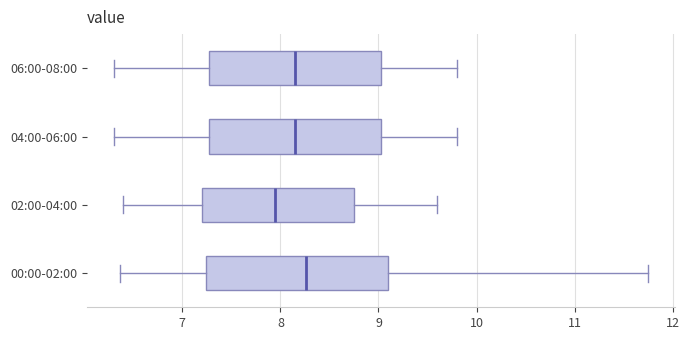

Reading bottom to top, read every box against the x-axis: the position of its median line, the range the box covers, and the ends of its whiskers. The values are not printed on the chart, so give them approximately, as read against the axis.

00:00-02:00: median 8.3, box 7.2 to 9.1, whiskers 6.4 to 11.8
02:00-04:00: median 8.0, box 7.2 to 8.8, whiskers 6.4 to 9.6
04:00-06:00: median 8.2, box 7.3 to 9.0, whiskers 6.3 to 9.8
06:00-08:00: median 8.2, box 7.3 to 9.0, whiskers 6.3 to 9.8